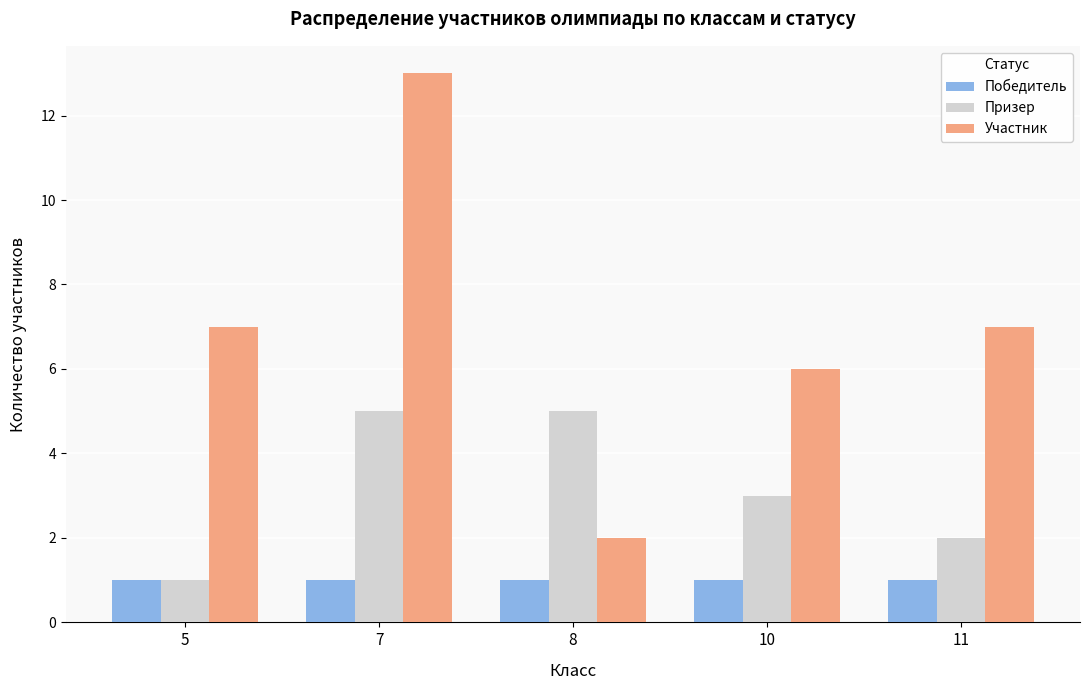

Rank the series by their maximum value, from lowest to highest.

Победитель, Призер, Участник